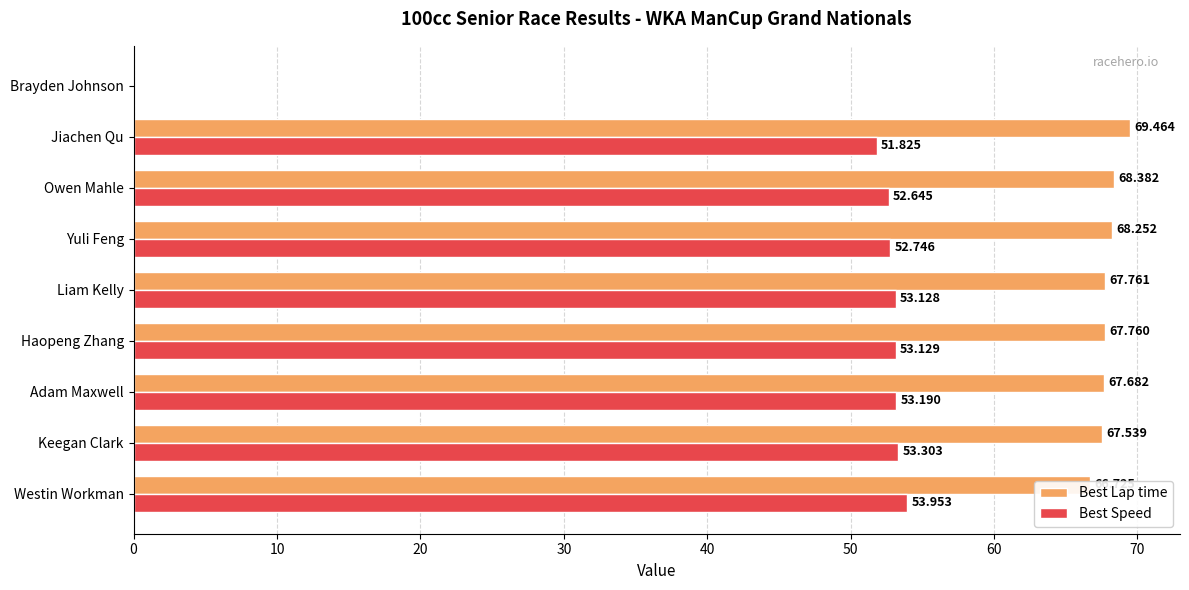

Where is Best Lap time nearest to the value 34?

Westin Workman